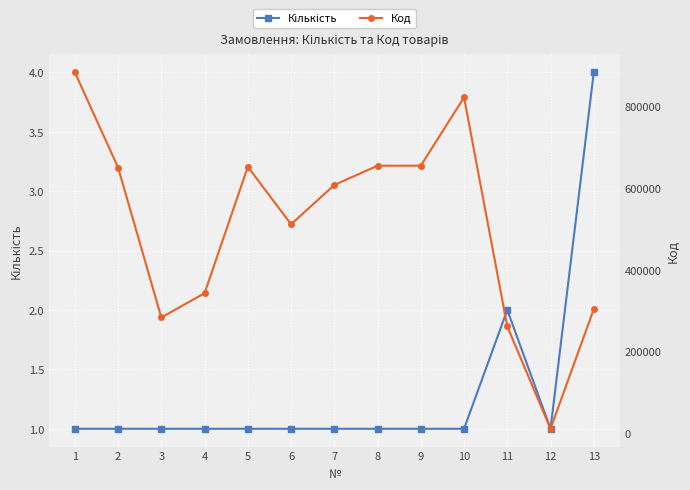

Rank the series by their average value, from lowest to highest.

Кількість, Код